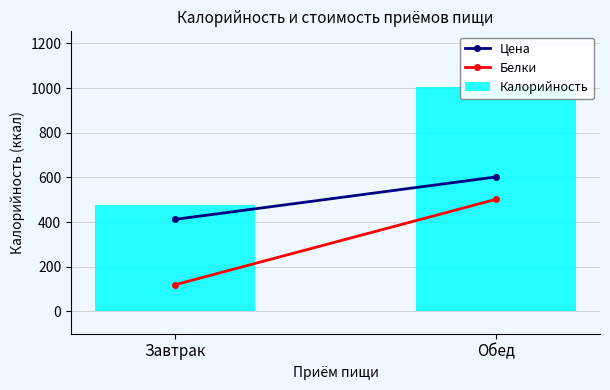

Which series has the largest total across all categories?

Калорийность